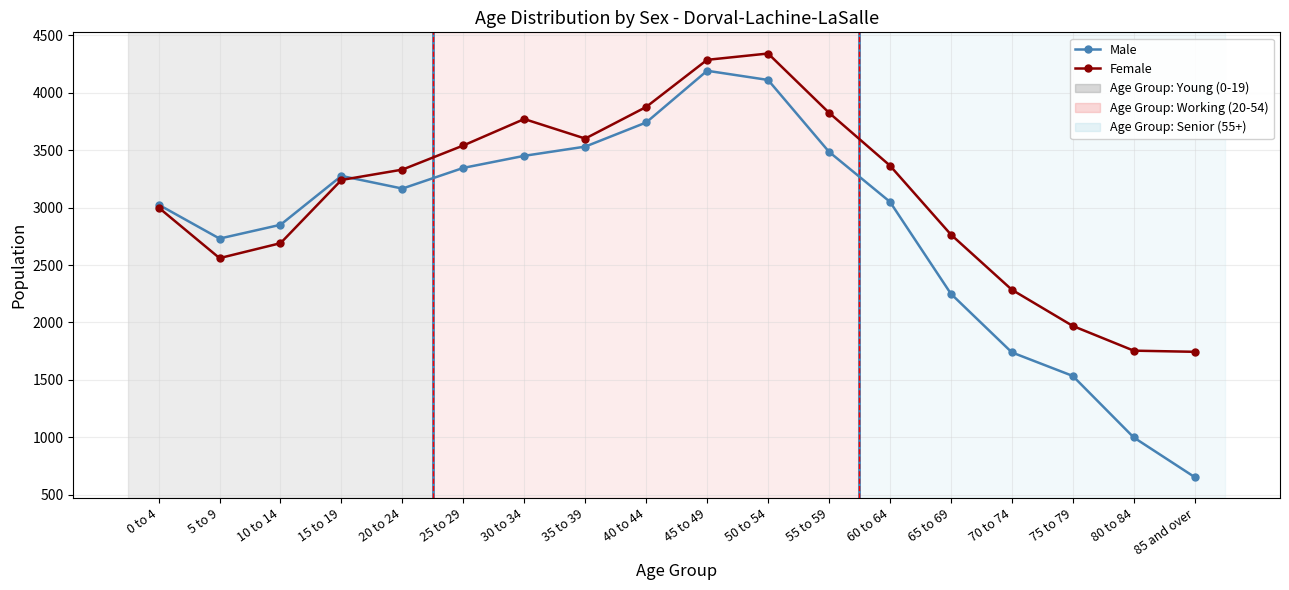

What is the lowest value of the Female series?

1745